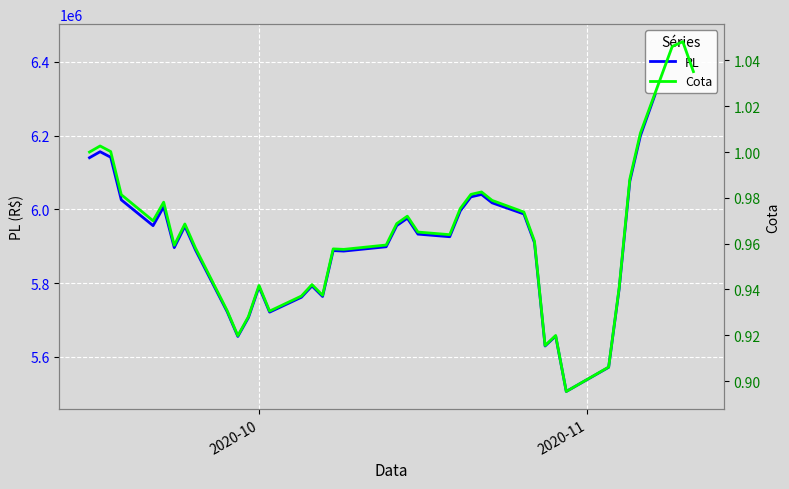

The Cota series shows 0.6 at 34. True or false?

False